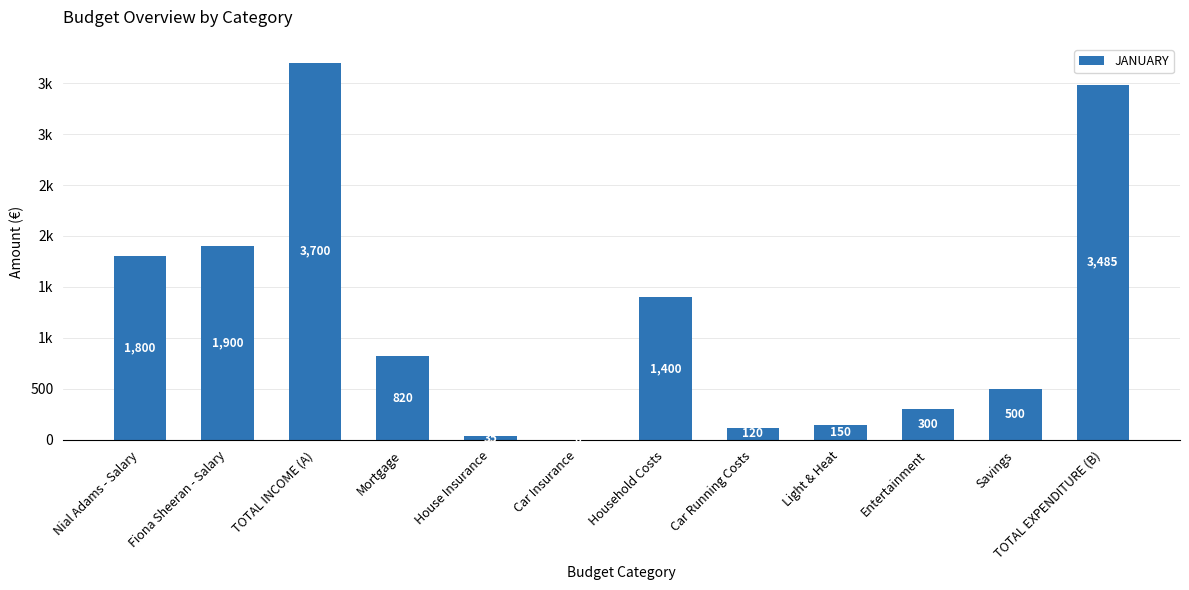

Rank the categories by value from lowest to highest.

Car Insurance, House Insurance, Car Running Costs, Light & Heat, Entertainment, Savings, Mortgage, Household Costs, Nial Adams - Salary, Fiona Sheeran - Salary, TOTAL EXPENDITURE (B), TOTAL INCOME (A)